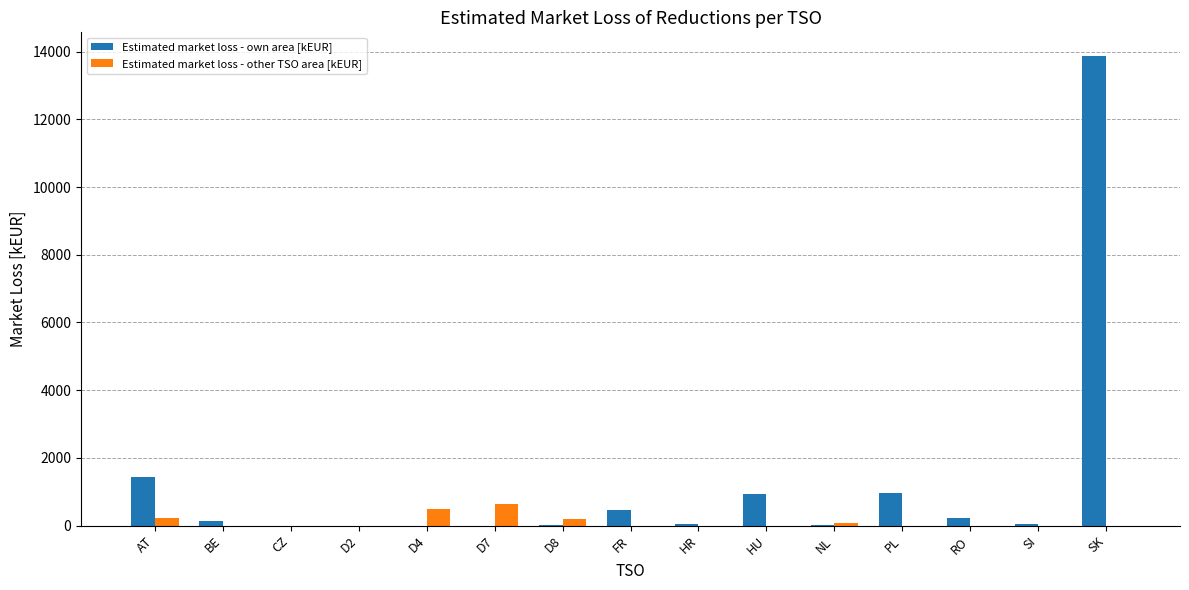

The Estimated market loss - own area [kEUR] series shows 2287.0 at AT. True or false?

False